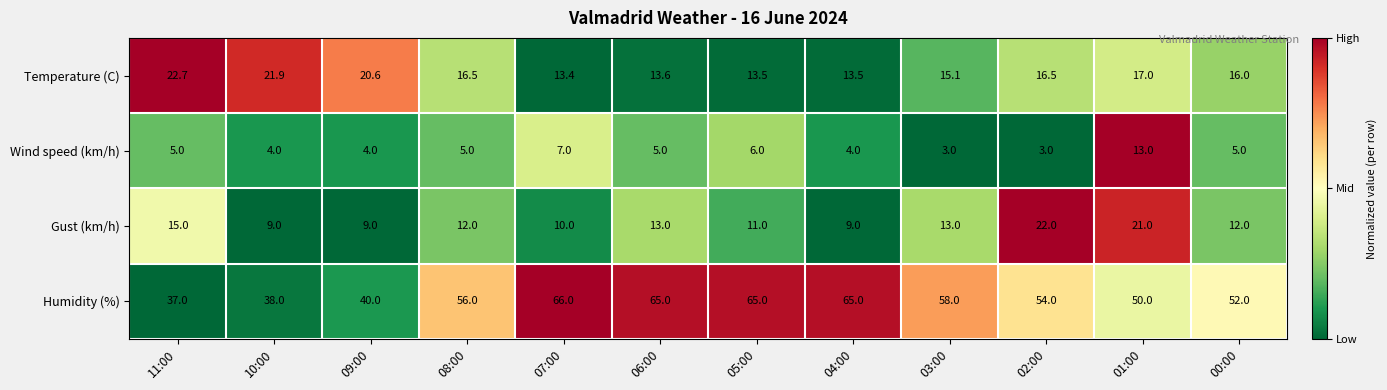

True or false: Humidity (%) has a value of 65.0 at 06:00.

True